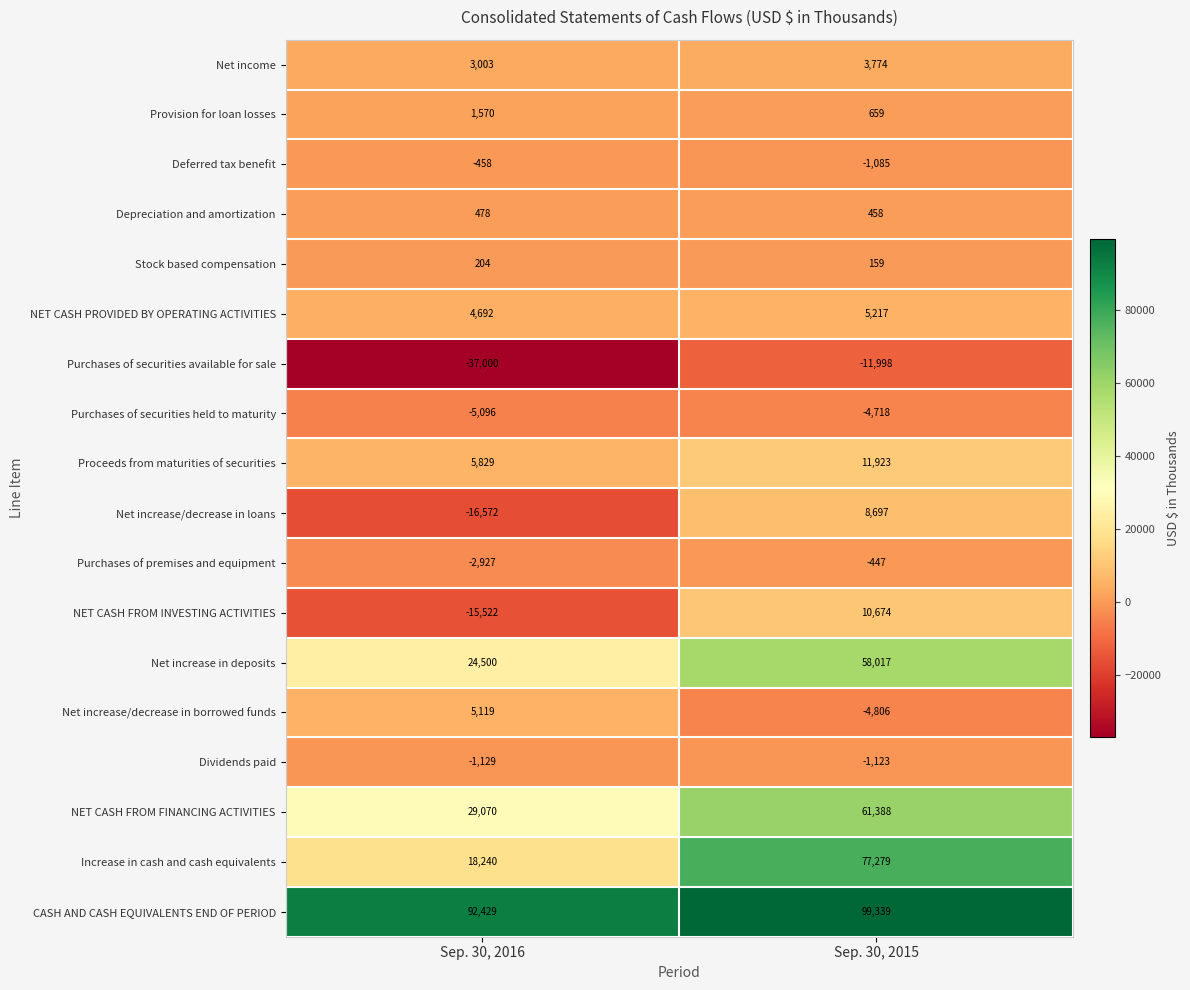

The Increase in cash and cash equivalents series shows 16439 at Sep. 30, 2015. True or false?

False